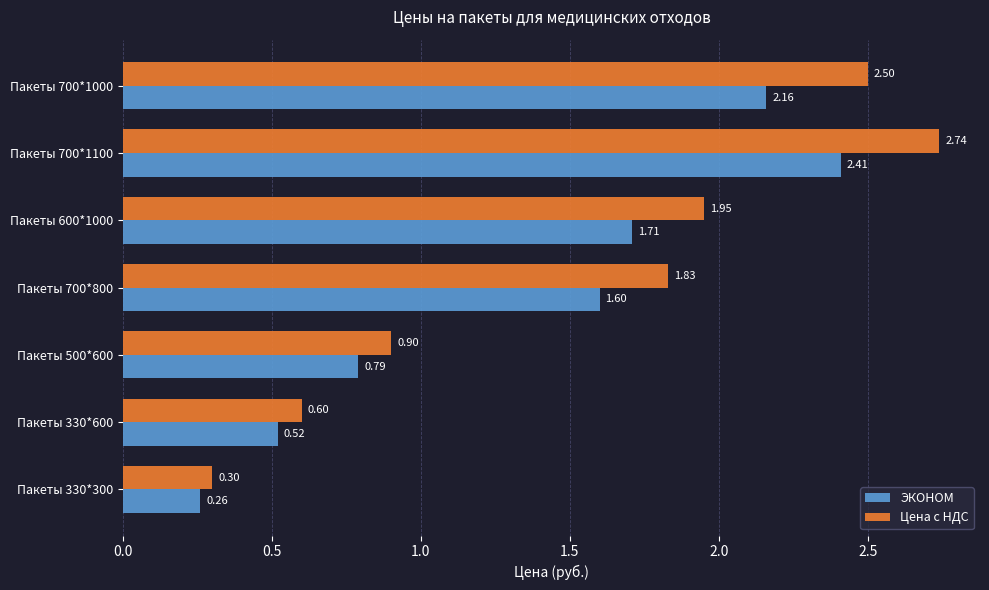

How many values in the ЭКОНОМ series are below 1?

3